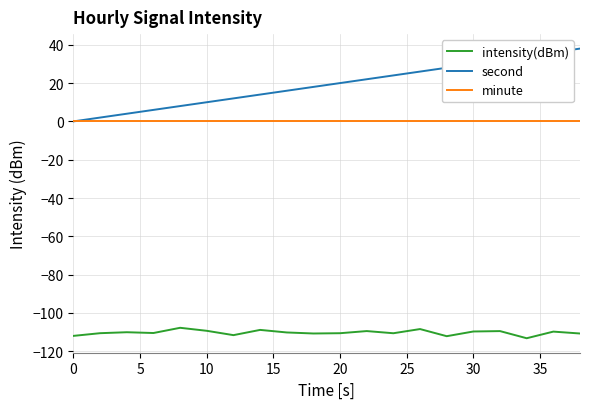

Which series has the largest range (max minus min)?

second